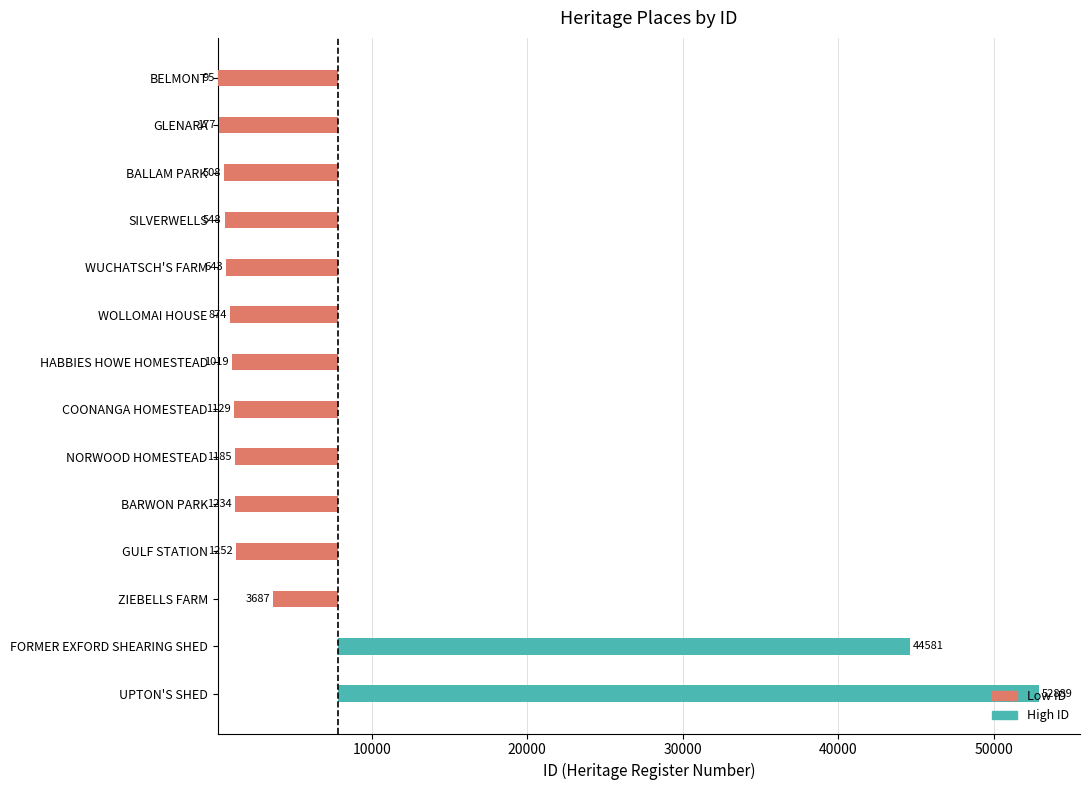

At how many categories does at least one series exceed 22385?

2